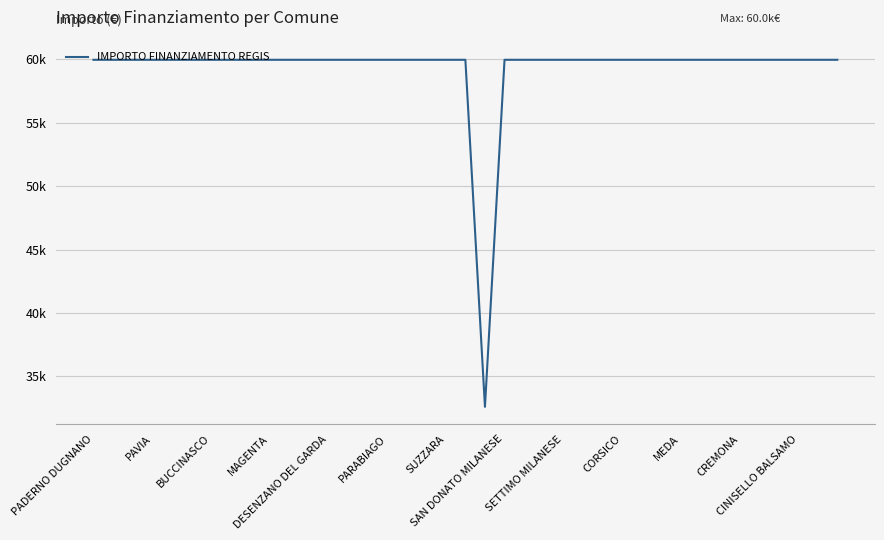

Does the chart display data point markers on the line(s)?

No